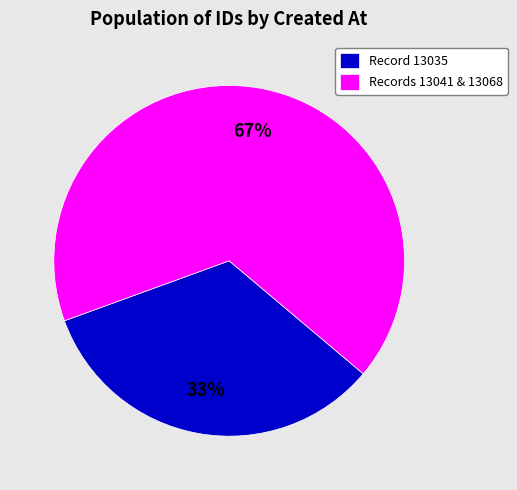

What percentage is the Record 13035 slice, to the nearest percent?

33%